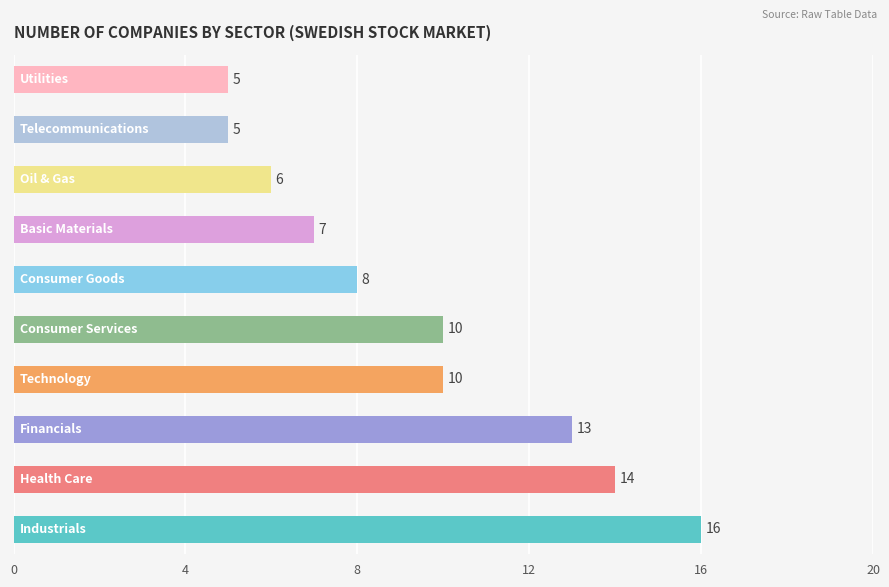

Are the bars grouped side by side (vs. stacked)?

No